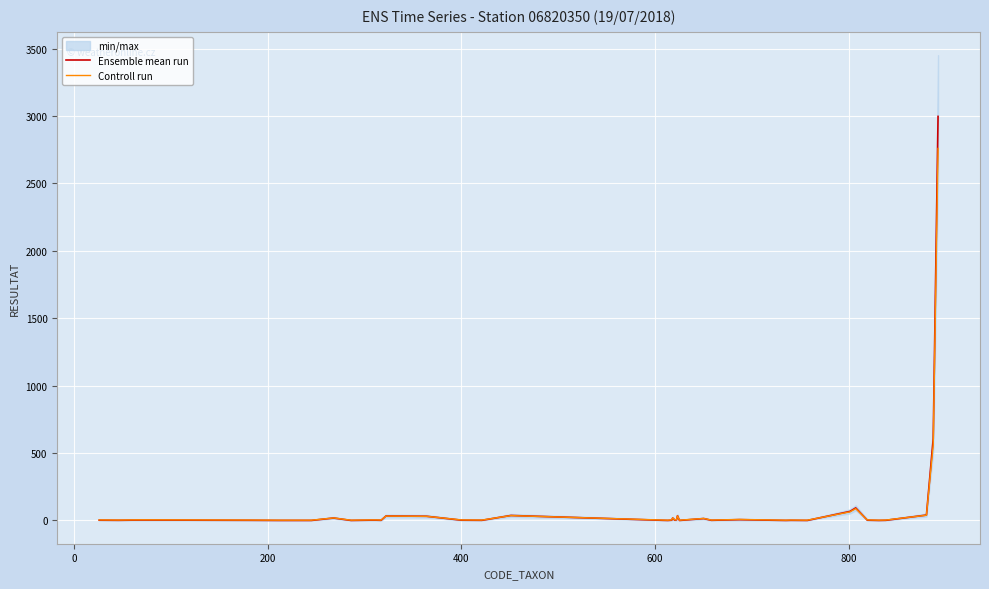

List the series in order of their overall mean, highest first.

Ensemble mean run, Controll run